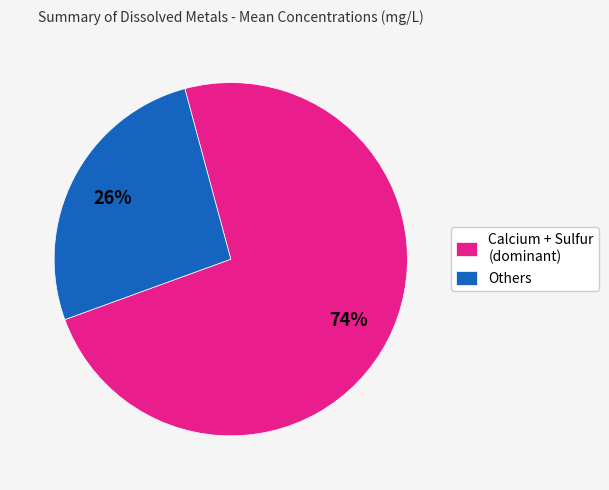

To the nearest percent, what percentage of the pie is Calcium + Sulfur (dominant)?

74%